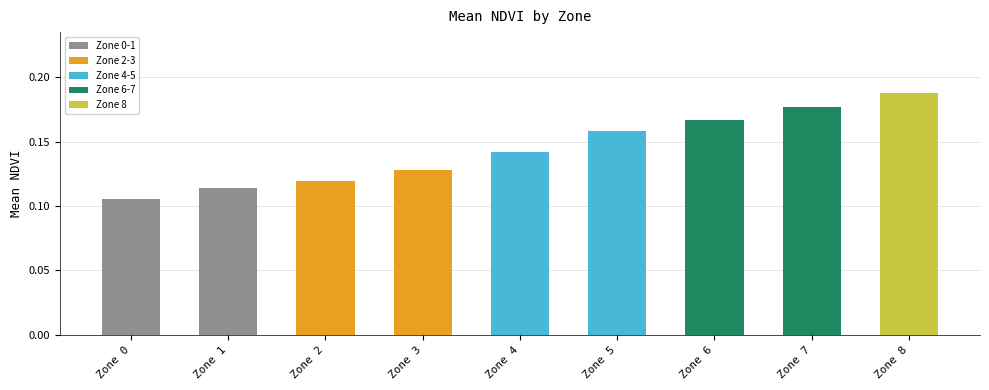

The chart shows a value of 0.3 at Zone 7. True or false?

False